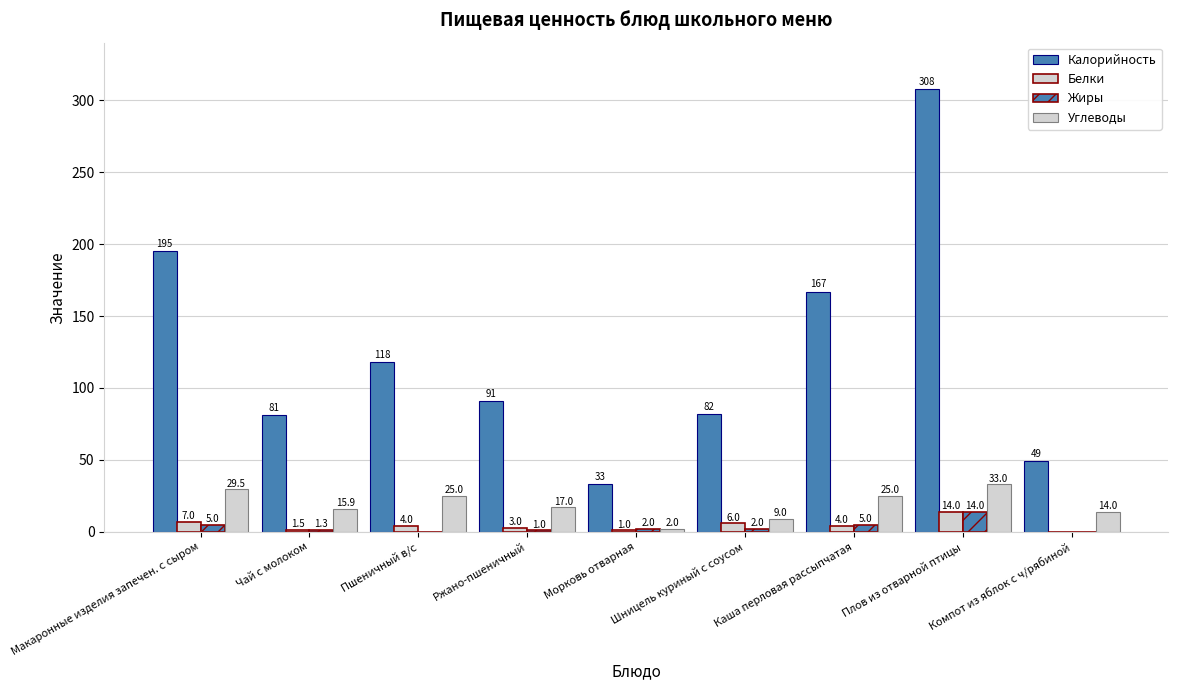

What is the value of the Калорийность bar at the 7th from the left?

167.0